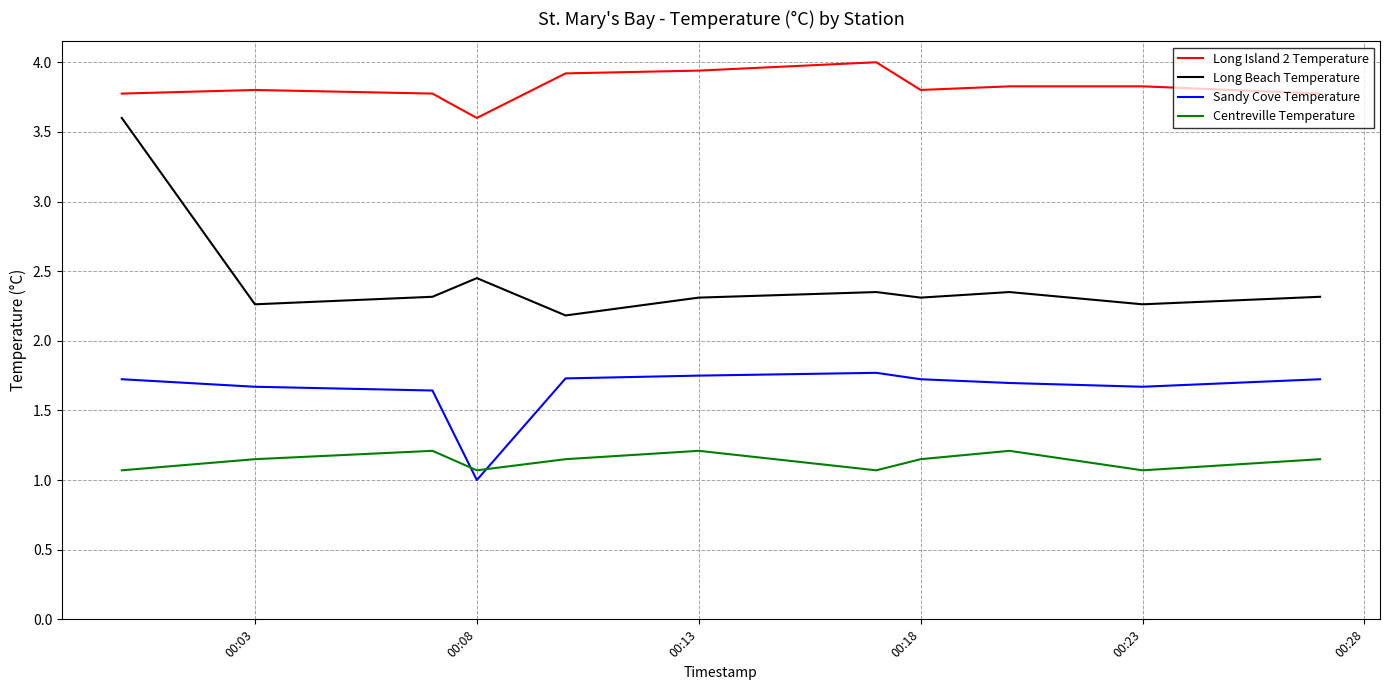

Which series has the largest total across all categories?

Long Island 2 Temperature